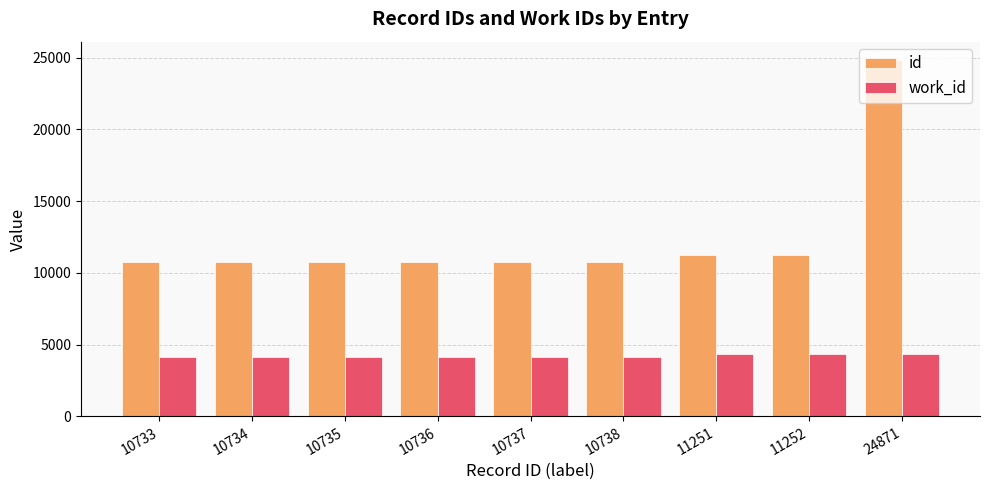

What is the maximum value for work_id?

4315